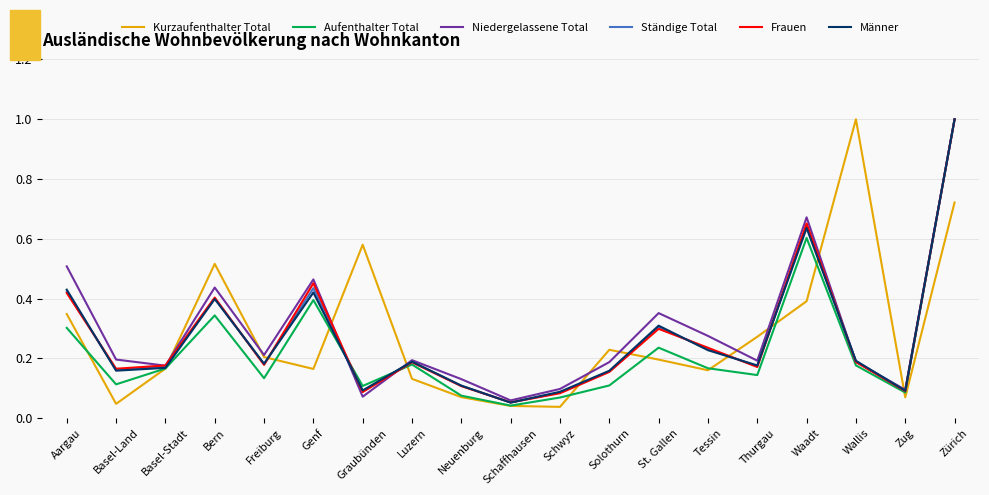

Which category has the lowest value in the Aufenthalter Total series?

Schaffhausen